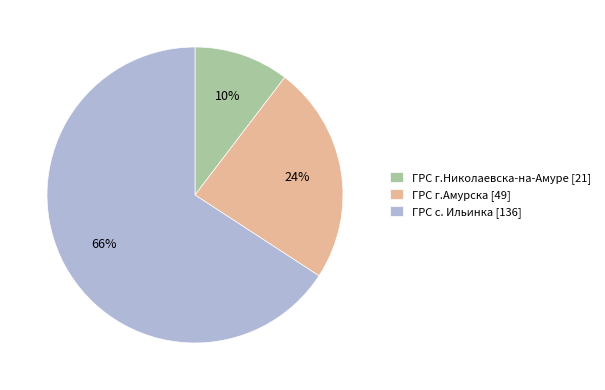

To the nearest percent, what is the average slice percentage?

33%